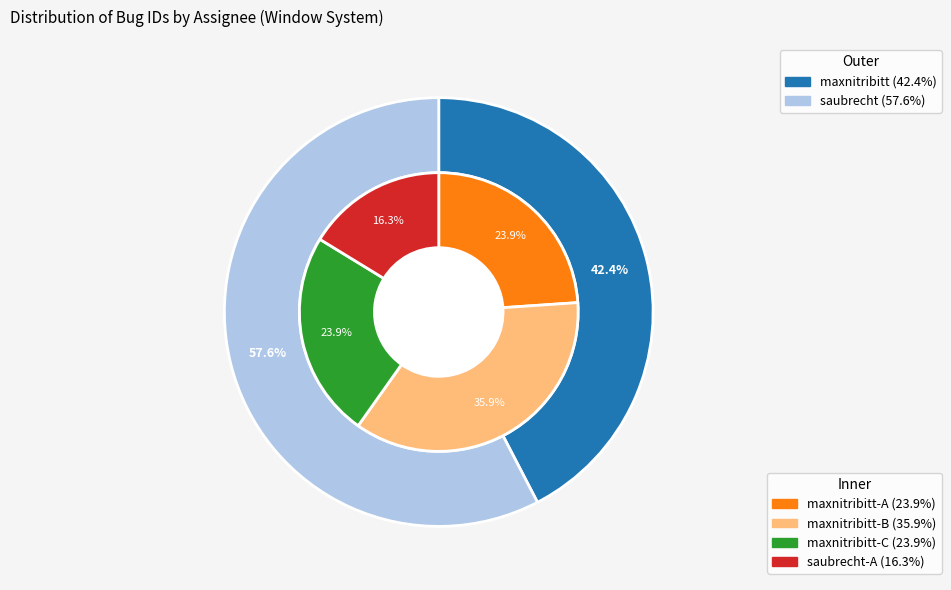

How many segments does this pie chart have?

2